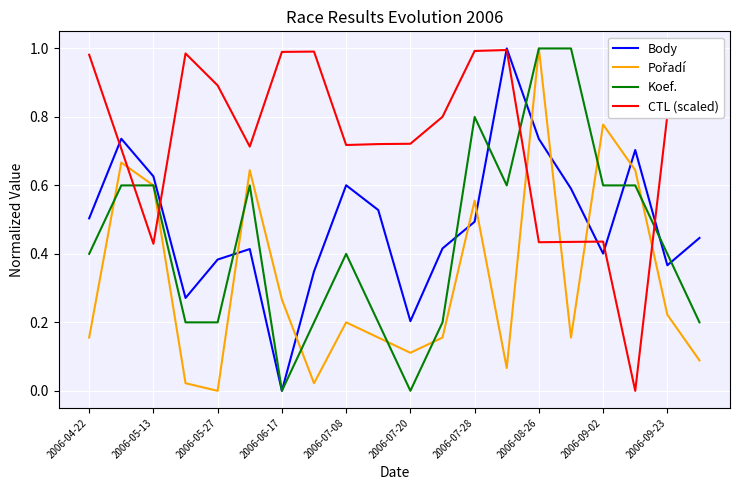

The value of Body at 2006-08-26 is 1.1. True or false?

False